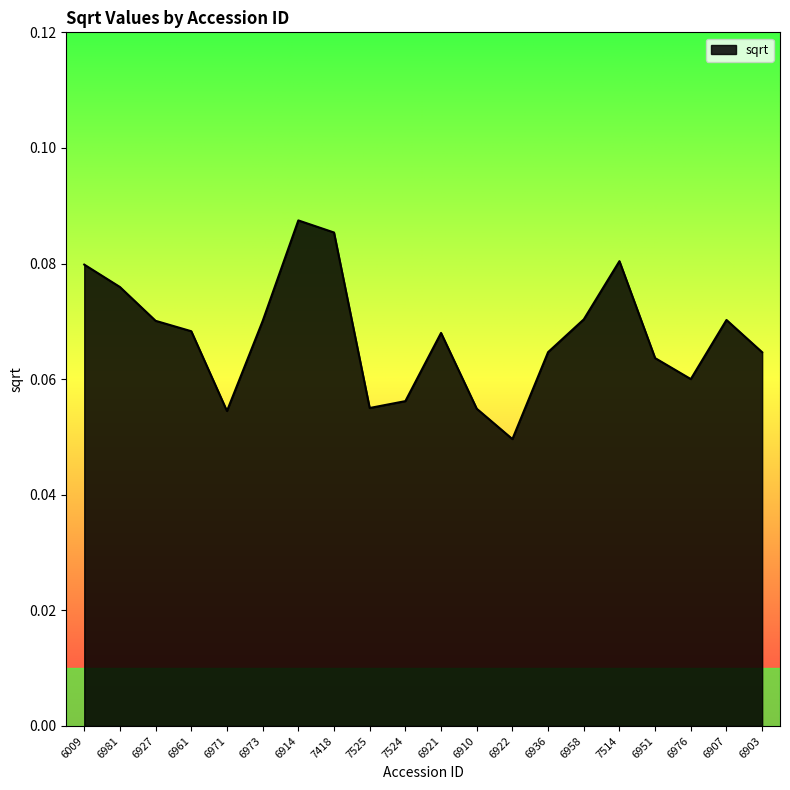

The chart shows a value of 0.0 at 6009. True or false?

False